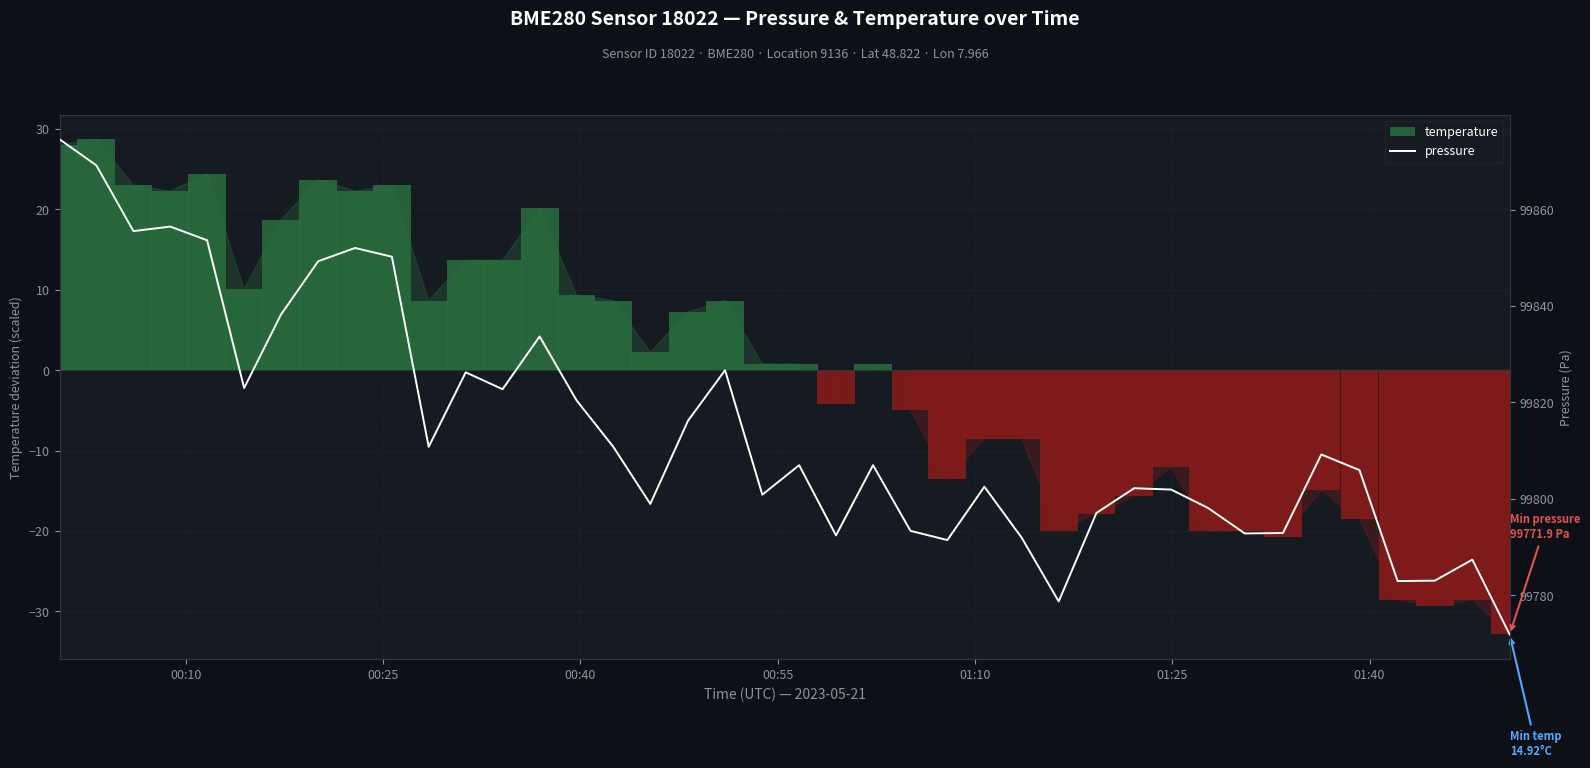

What is the difference between the maximum and minimum values in the temperature series?

61.6